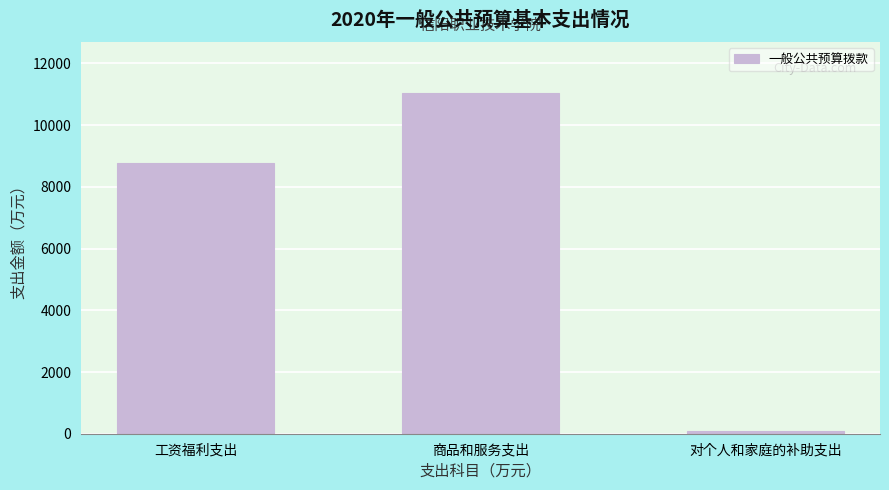

Reading left to right, extract all data points from this chart.

8780.2	11042.5	98.9